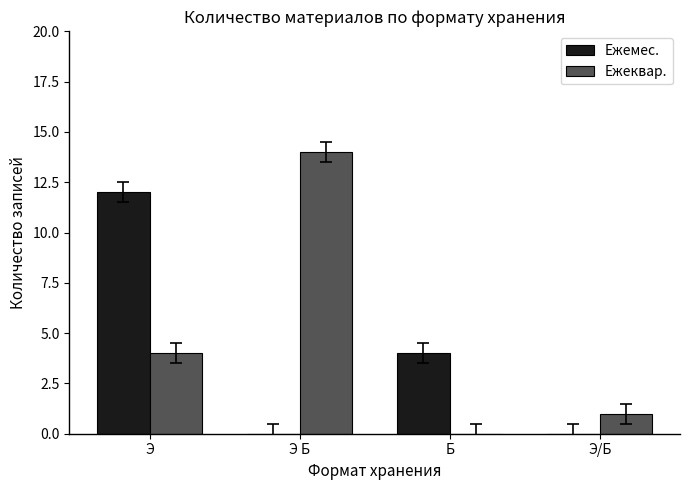

True or false: Ежеквар. has a value of 3 at Э Б.

False